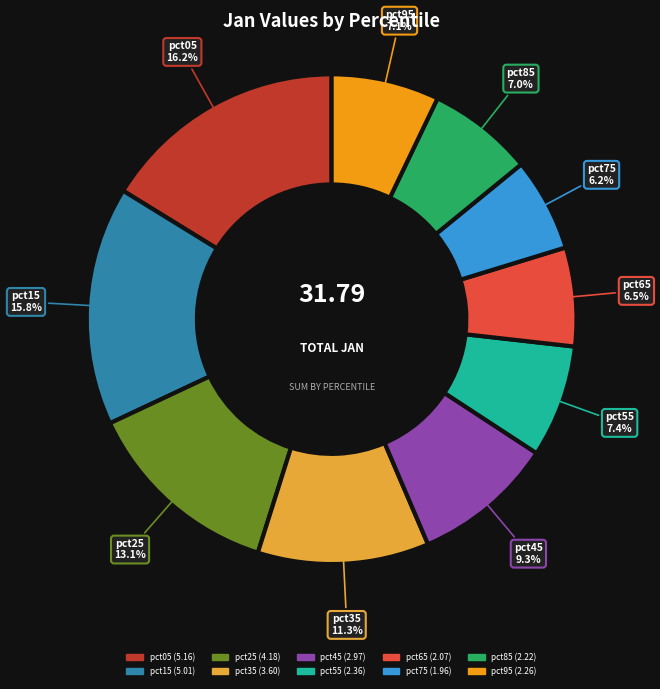

Approximately how many times larger is the value at pct15 compared to pct65?

2.4